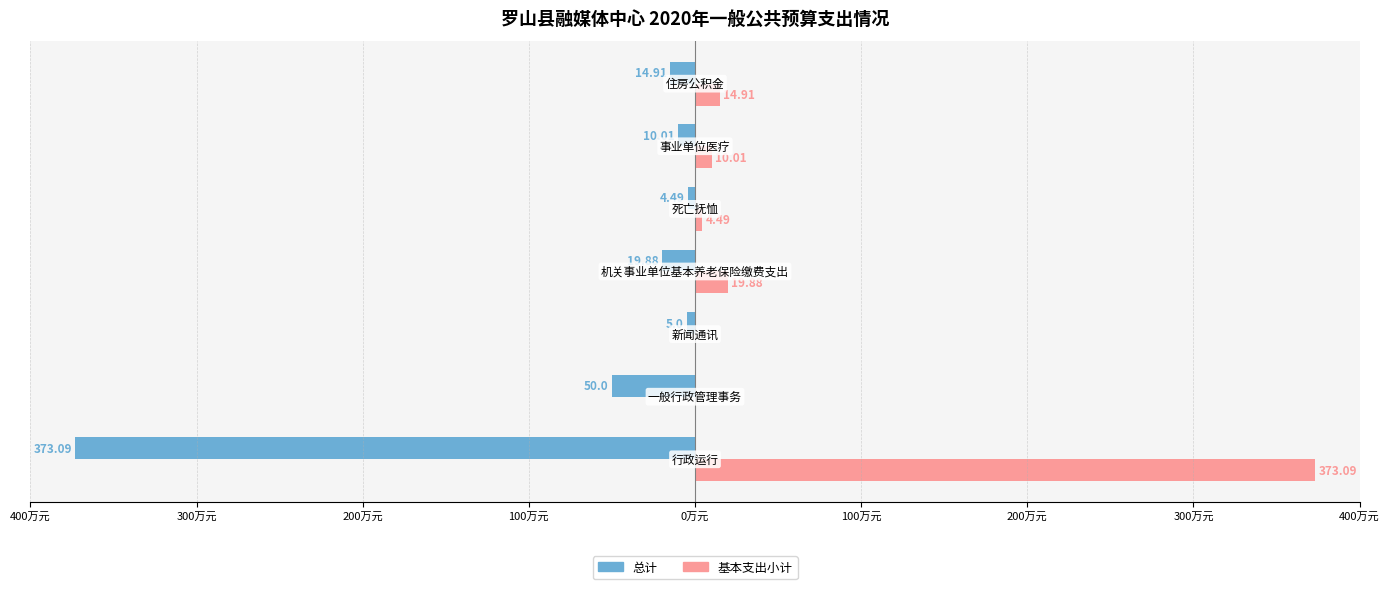

Reading right to left, extract all data points from this chart.

总计: -14.9	-10.0	-4.5	-19.9	-5.0	-50.0	-373.1
基本支出小计: 14.9	10.0	4.5	19.9	0.0	0.0	373.1